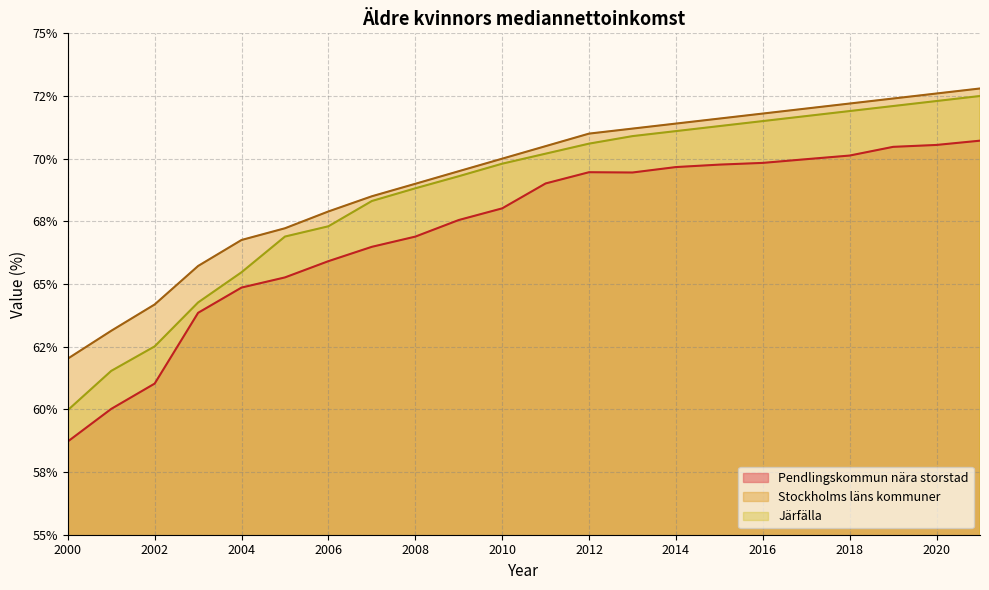

Which category has the lowest value across all series?

2000